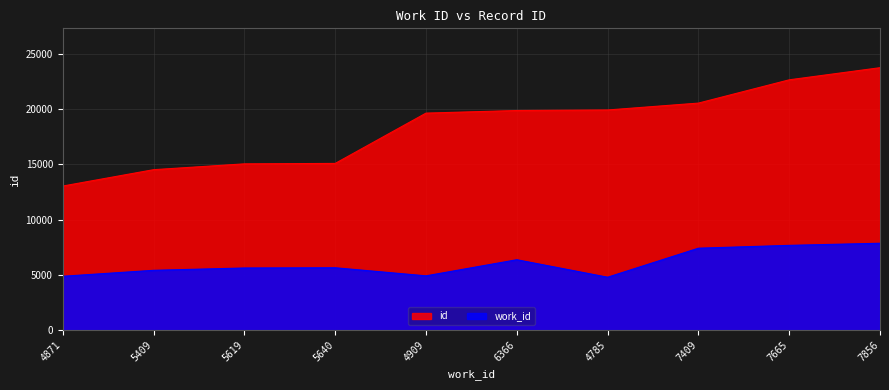

At which label does id reach its peak?

7856